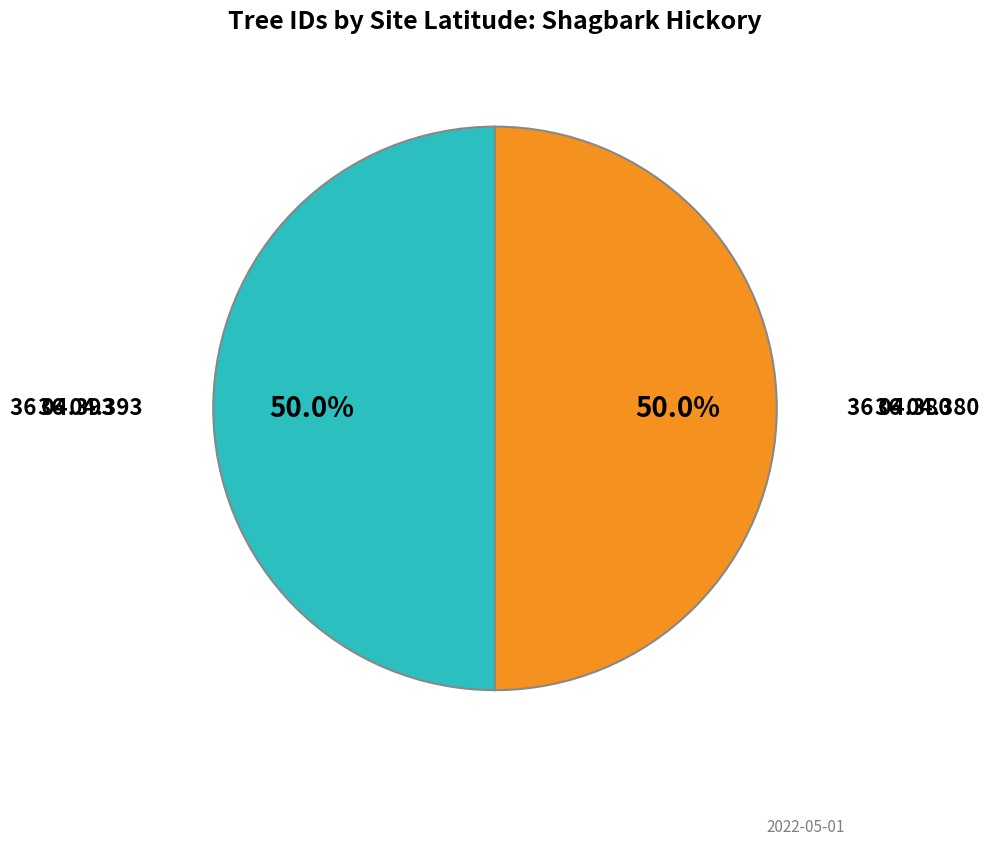

Count the number of slices in the pie.

2